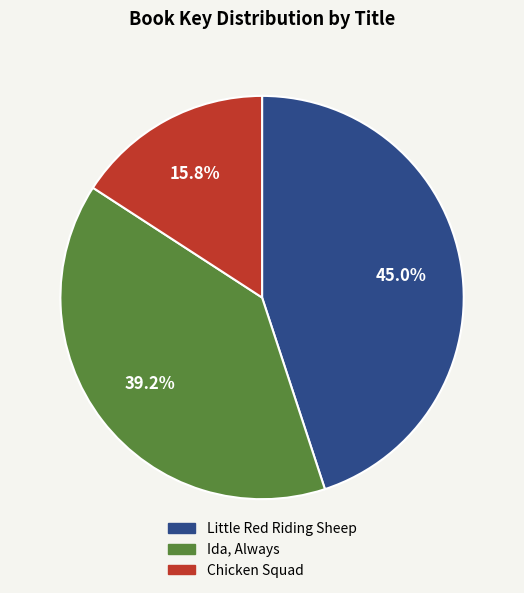

What is the largest slice in the pie chart?

Little Red Riding Sheep